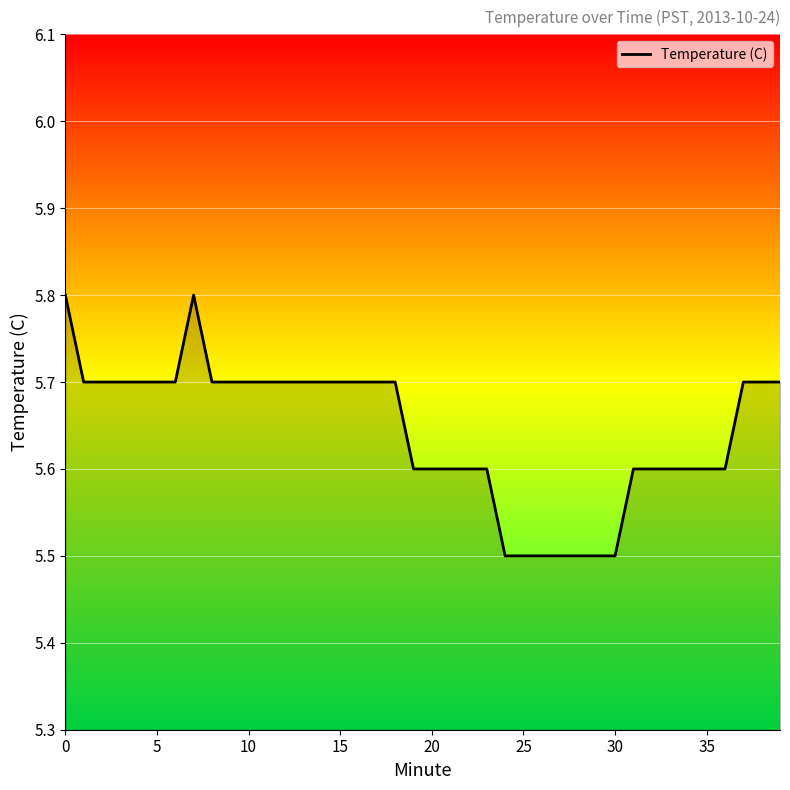

What is the minimum value shown in the chart?

5.5